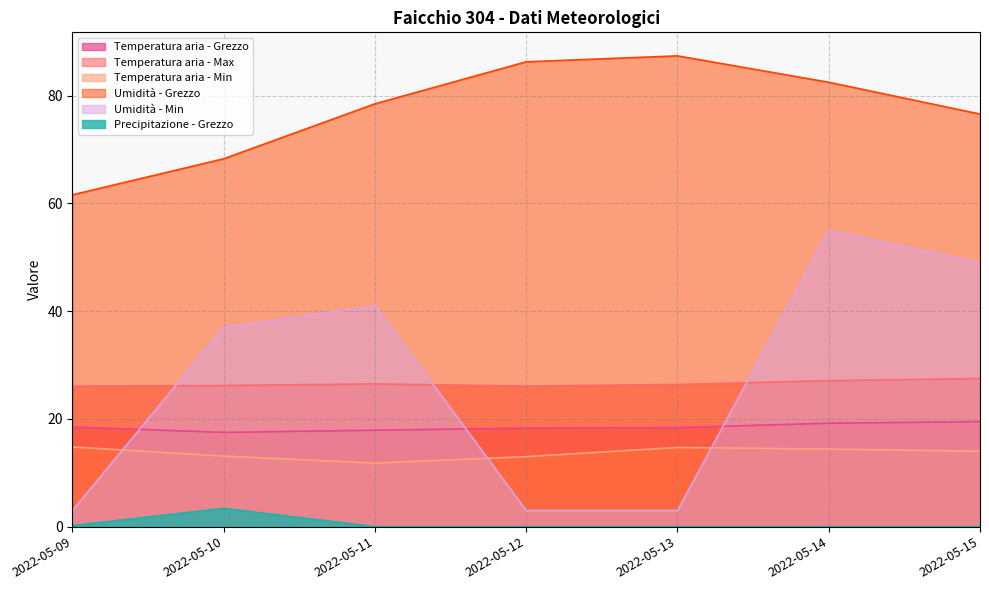

True or false: Temperatura aria - Min and Temperatura aria - Grezzo cross at least once.

False